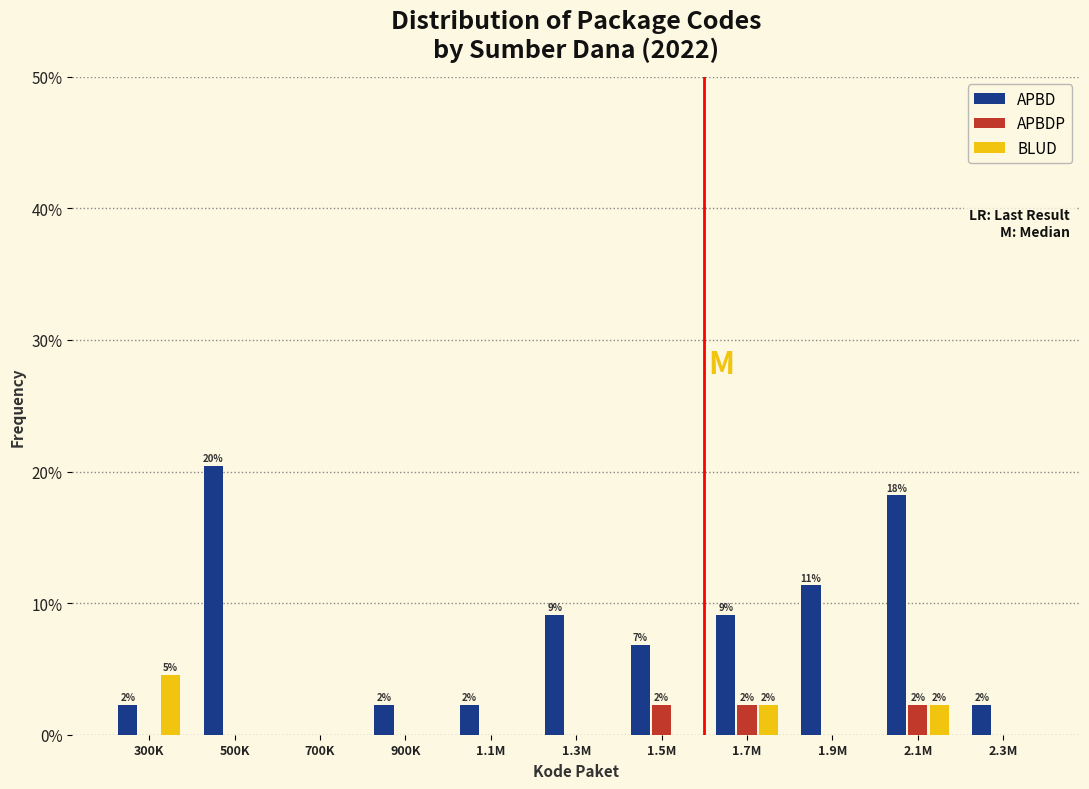

Is it true that APBD equals 2.3 at 300K?

True